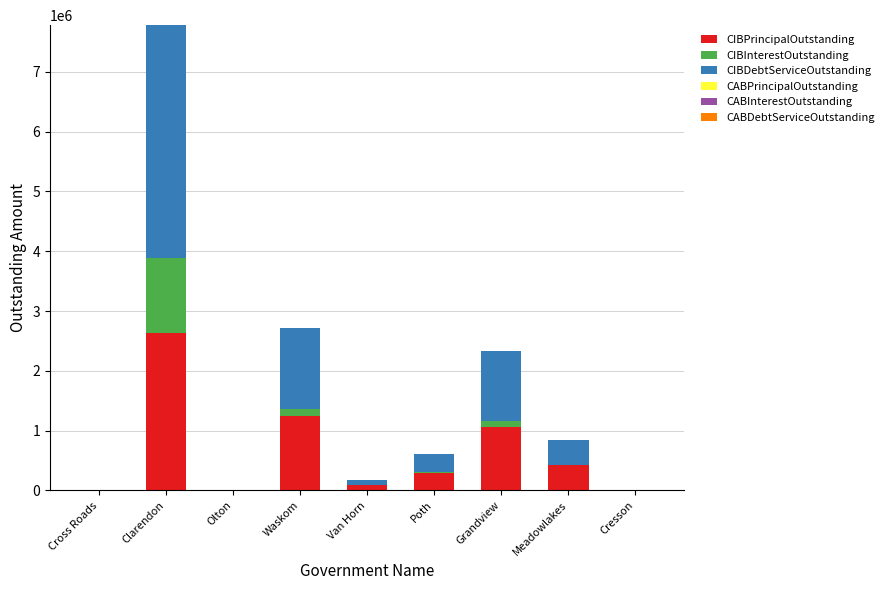

The CIBPrincipalOutstanding series shows 1433730.8 at Clarendon. True or false?

False